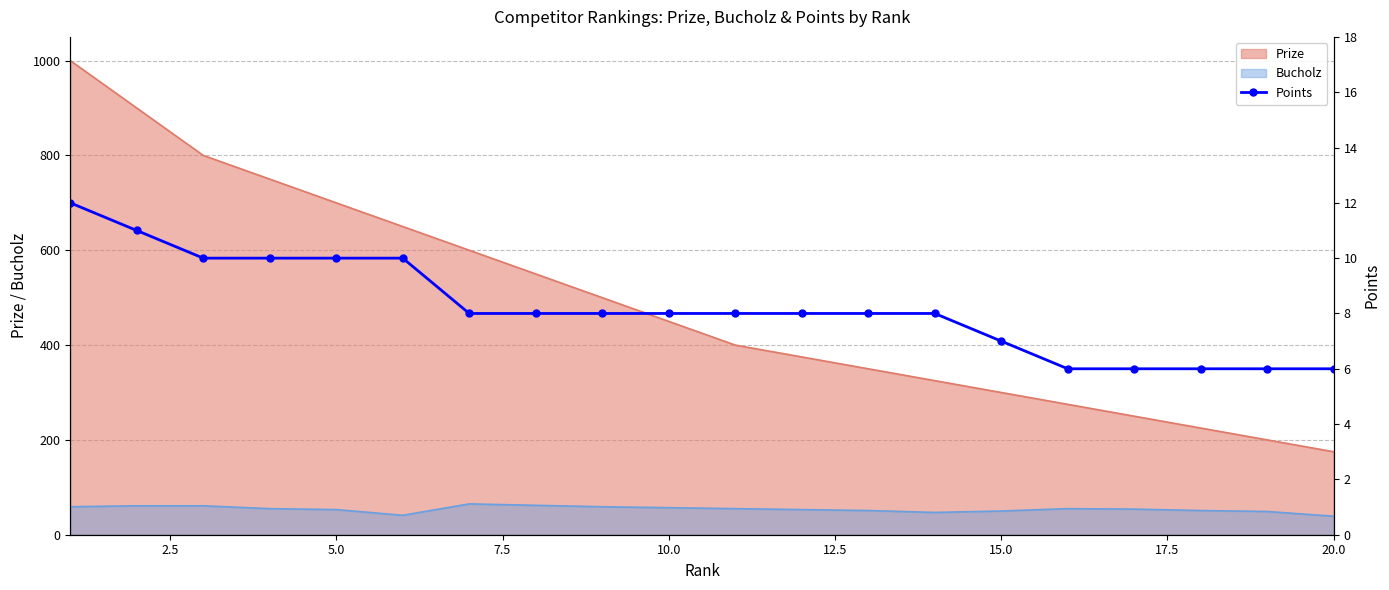

How many values are between 7 and 10?

13